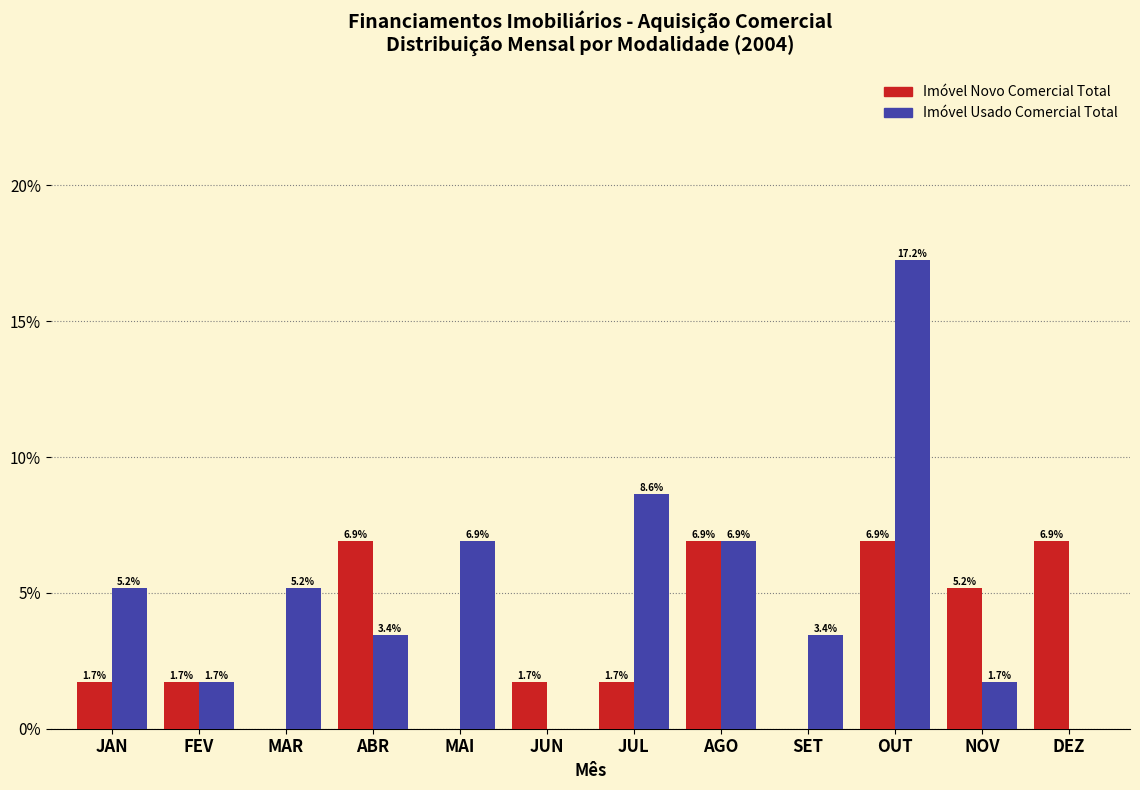

Reading right to left, list all the values displayed in this chart.

Imóvel Novo Comercial Total: DEZ=6.9	NOV=5.2	OUT=6.9	SET=0.0	AGO=6.9	JUL=1.7	JUN=1.7	MAI=0.0	ABR=6.9	MAR=0.0	FEV=1.7	JAN=1.7
Imóvel Usado Comercial Total: DEZ=0.0	NOV=1.7	OUT=17.2	SET=3.4	AGO=6.9	JUL=8.6	JUN=0.0	MAI=6.9	ABR=3.4	MAR=5.2	FEV=1.7	JAN=5.2